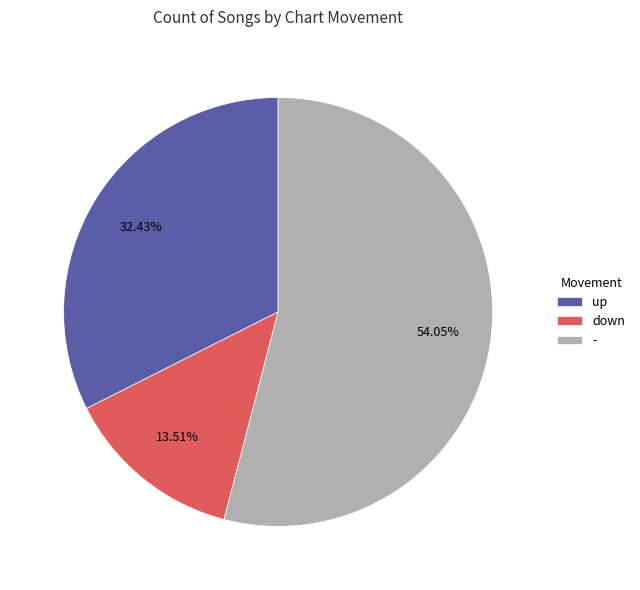

Which category has the smallest portion of the pie?

down